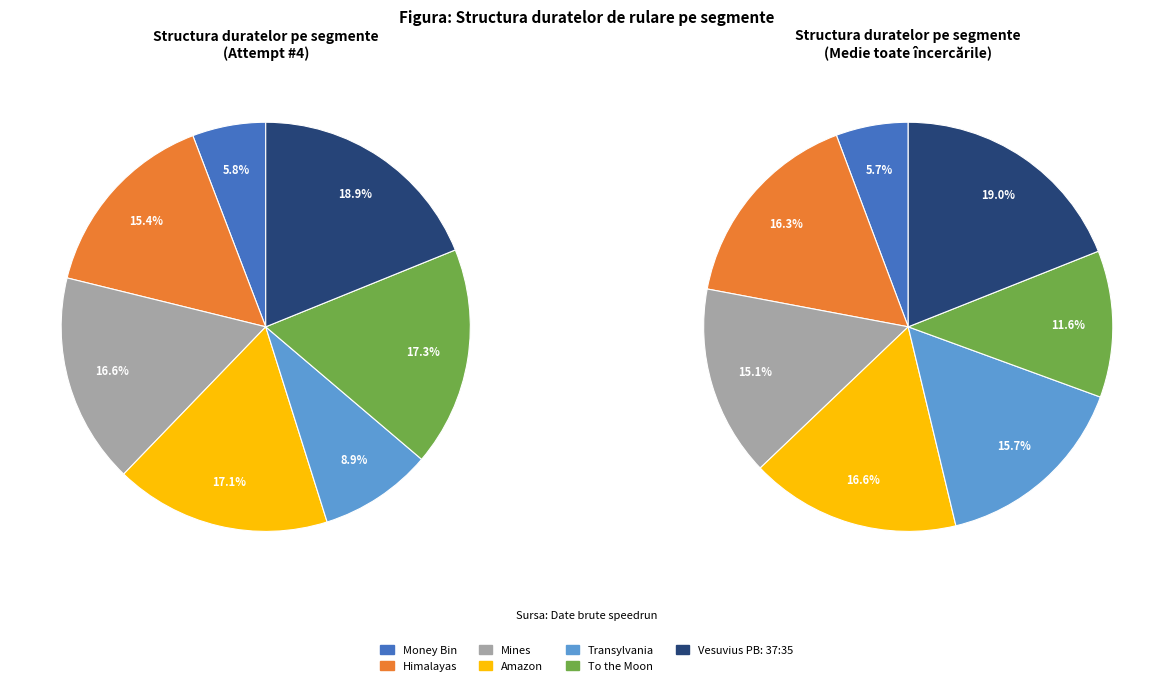

Which category has the biggest portion of the pie?

Vesuvius PB: 37:35